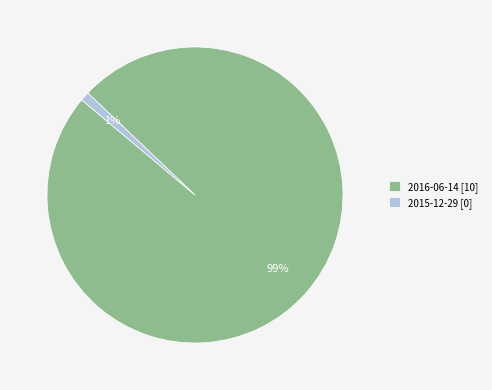

How many slices are in this pie chart?

2